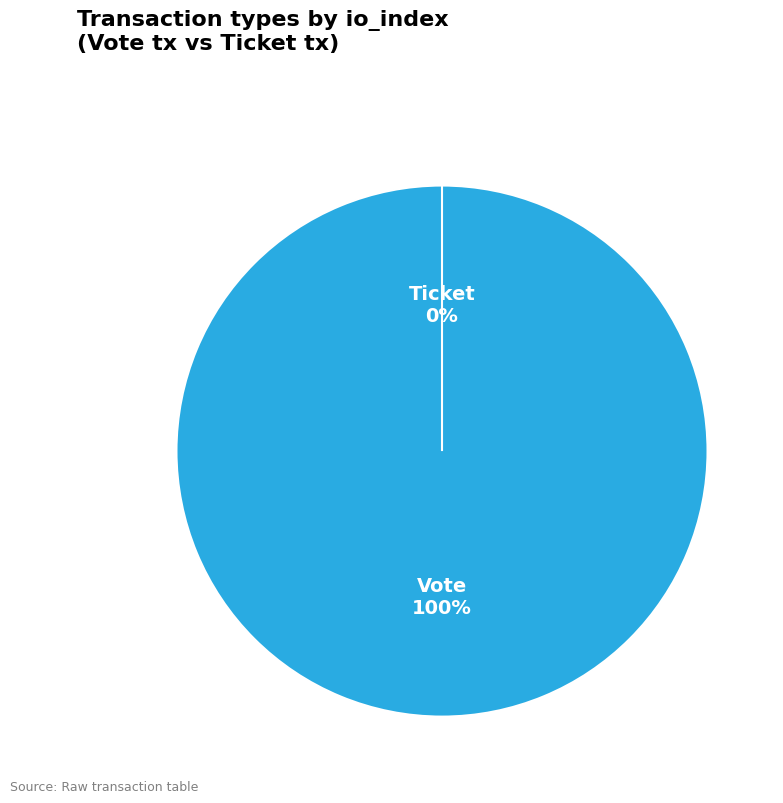

Which category has the biggest portion of the pie?

Vote